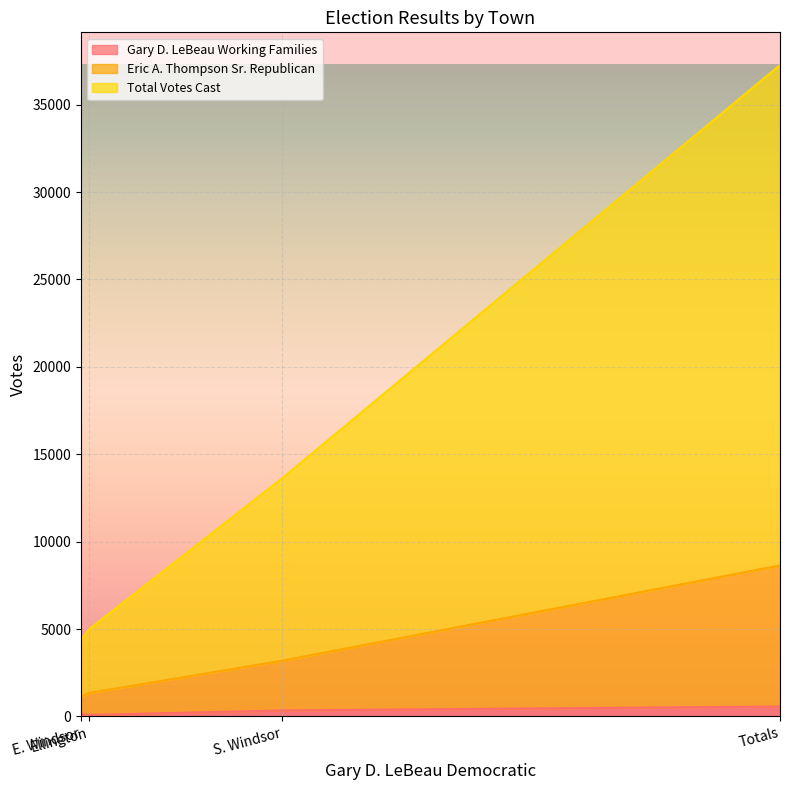

Reading right to left, transcribe all the data shown in this chart.

Gary D. LeBeau Working Families: Totals=566	S. Windsor=341	Ellington=82	E. Windsor=143
Eric A. Thompson Sr. Republican: Totals=8634	S. Windsor=3190	Ellington=1340	E. Windsor=1129
Total Votes Cast: Totals=37279	S. Windsor=13642	Ellington=4987	E. Windsor=4362